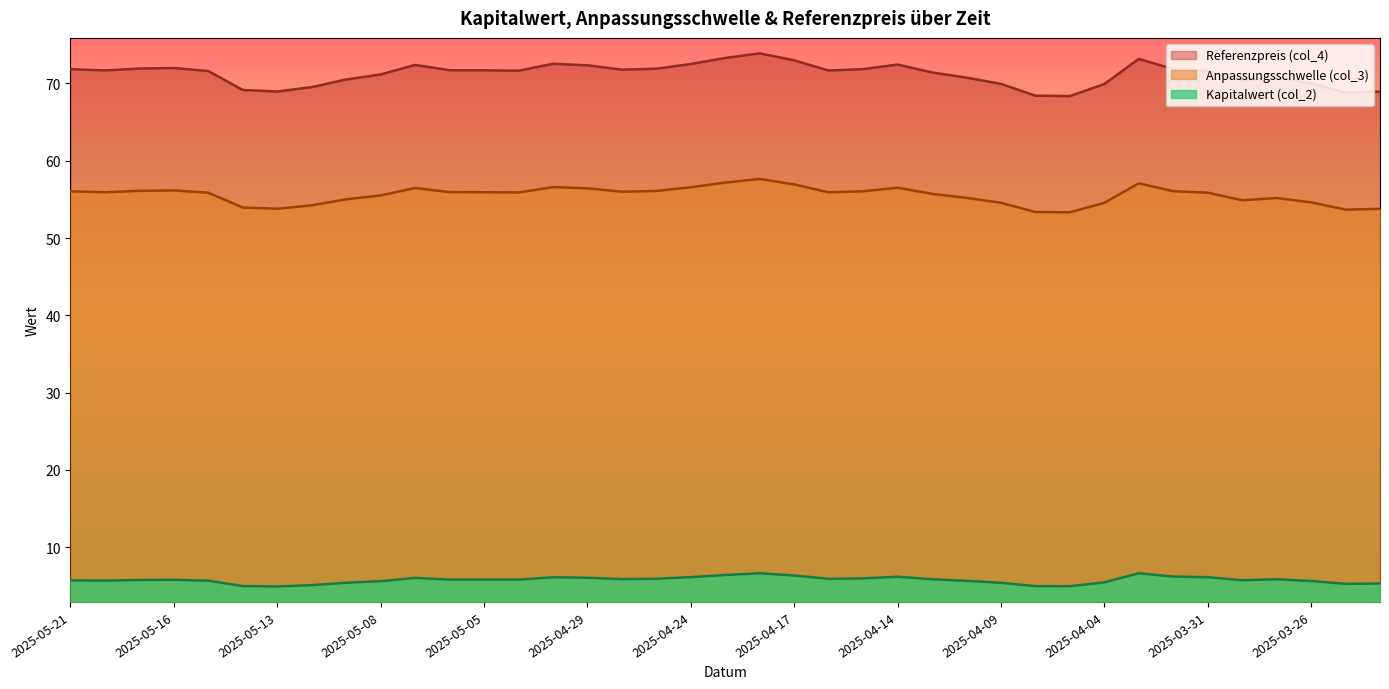

At which label does Anpassungsschwelle (col_3) reach its minimum?

2025-04-07